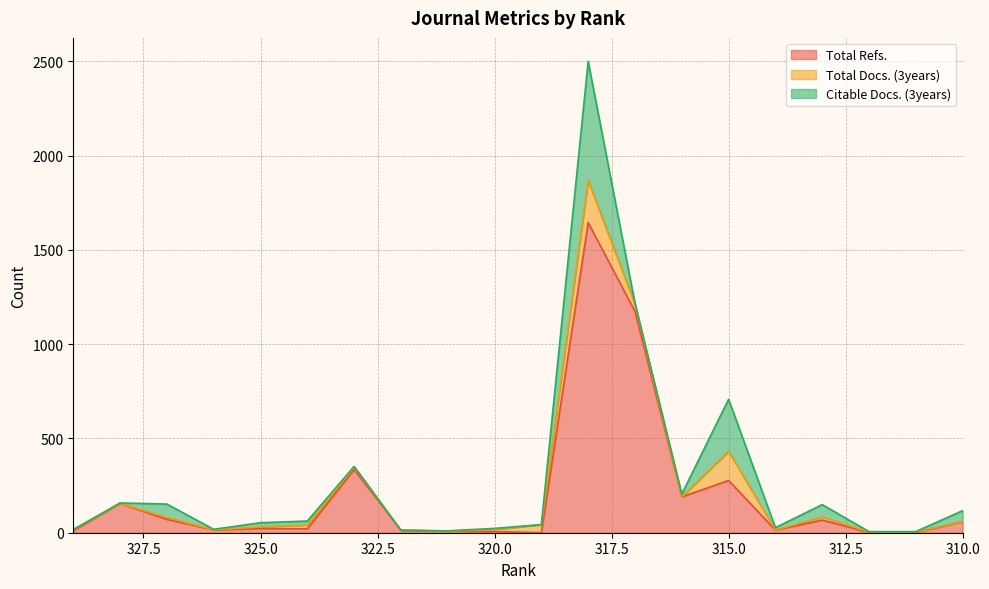

At how many categories does at least one series exceed 1500?

1